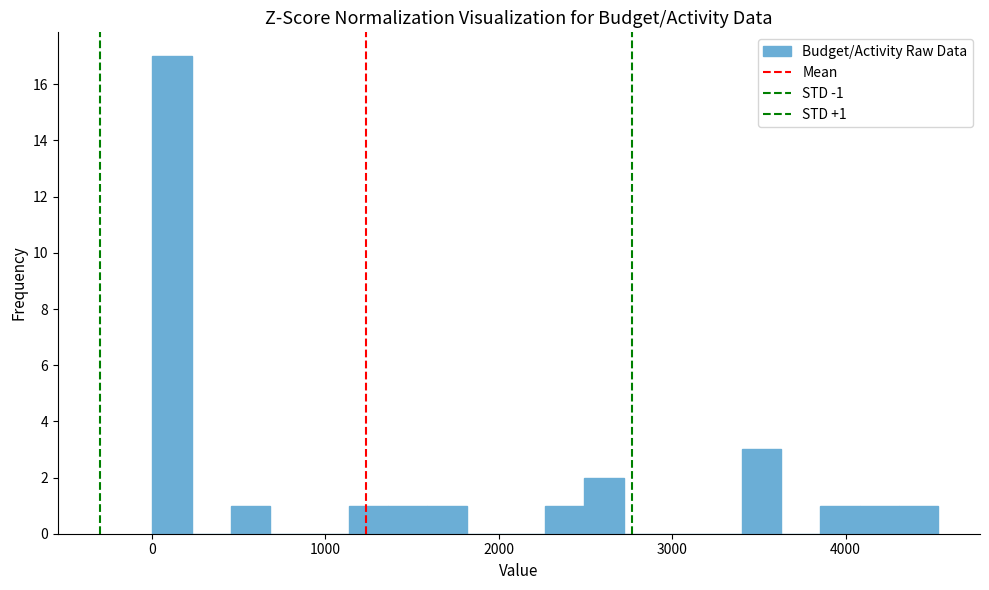

Read against the x-axis, roughly where is the centre of the tallest bar?

100